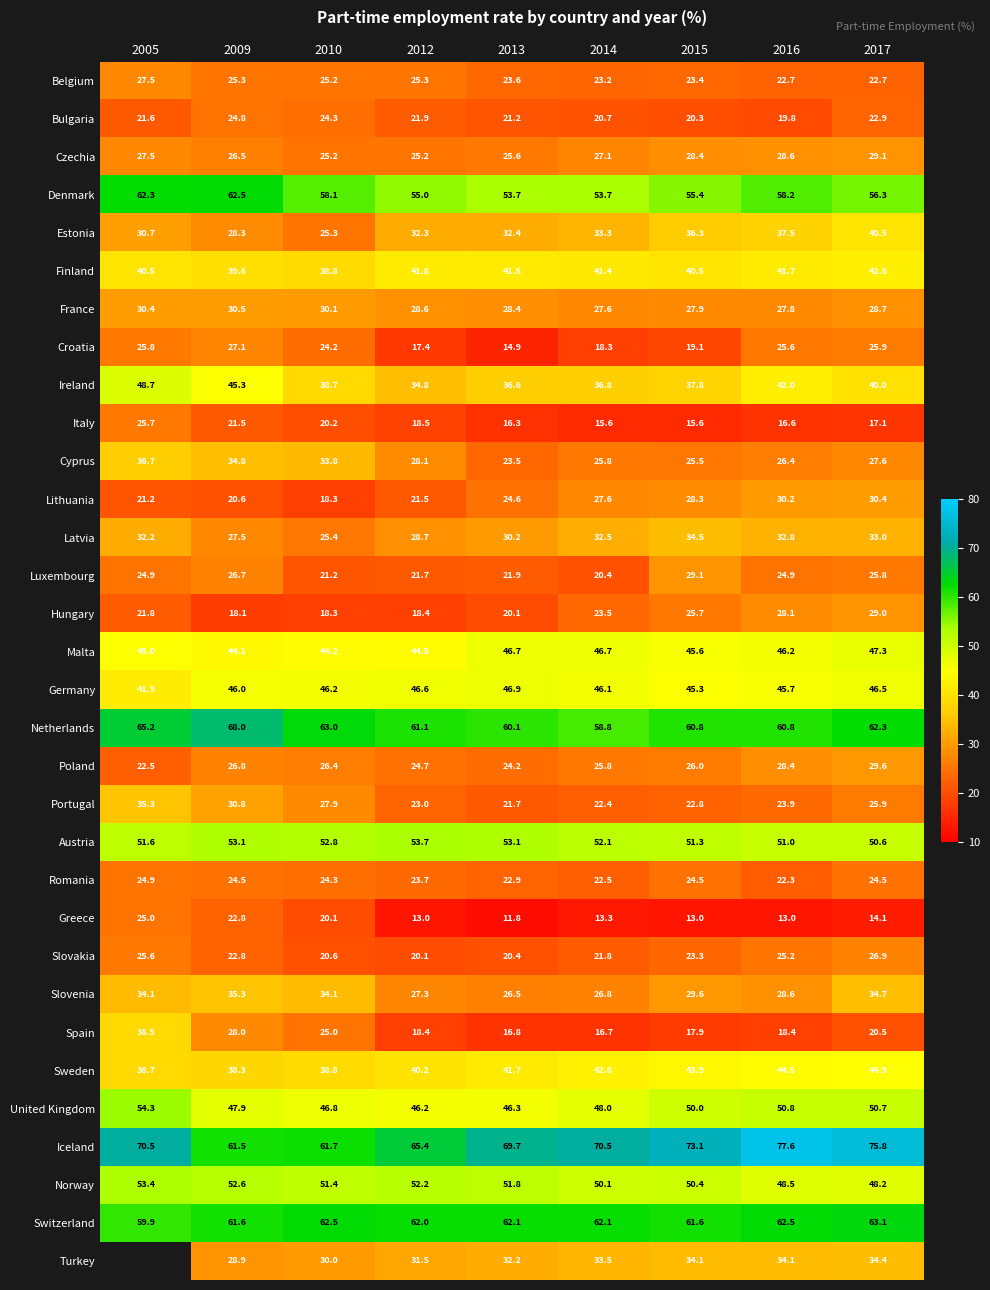

What is the total value across all series at 2012?

1072.8